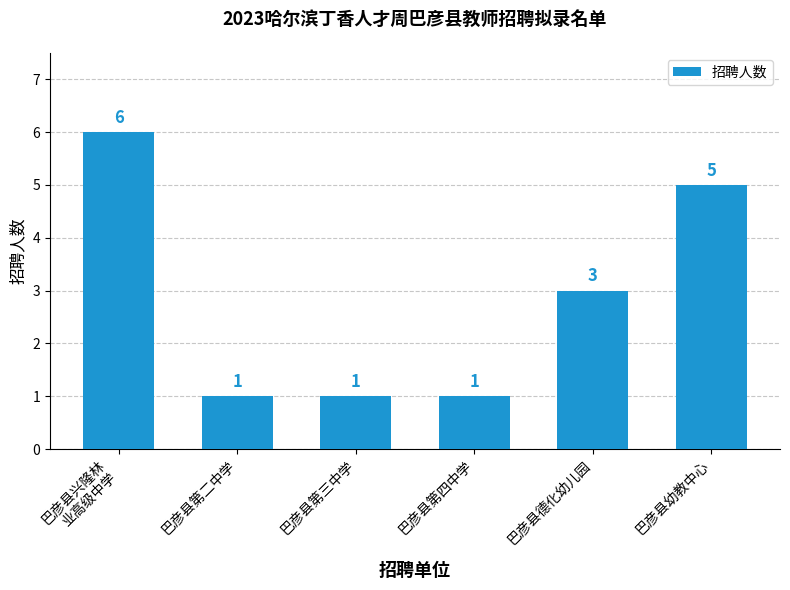

What is the label of the 6th bar from the left?

巴彦县幼教中心